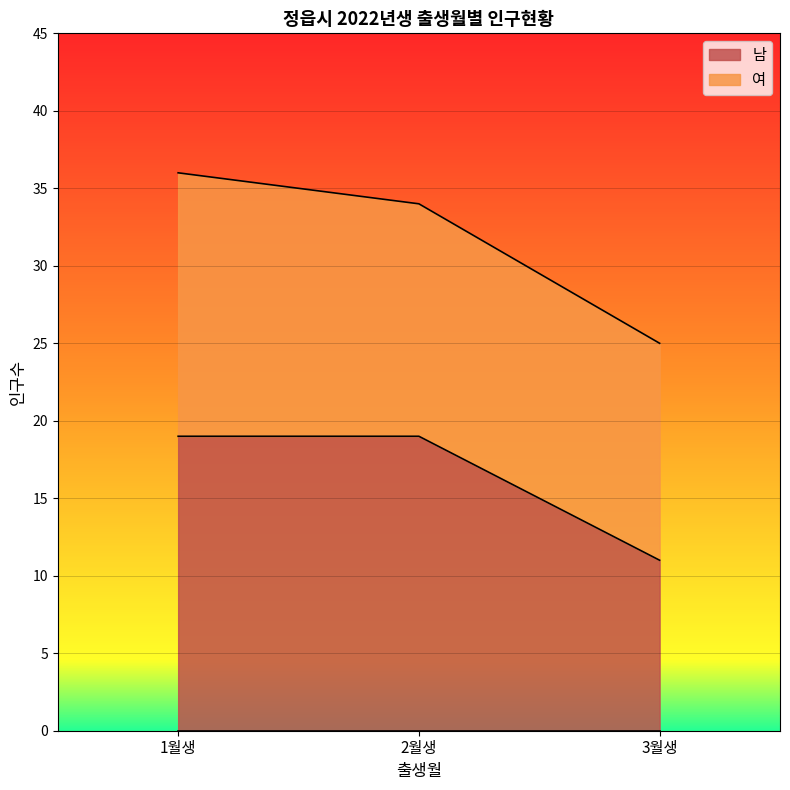

Count the values in the range 11 to 19.

3